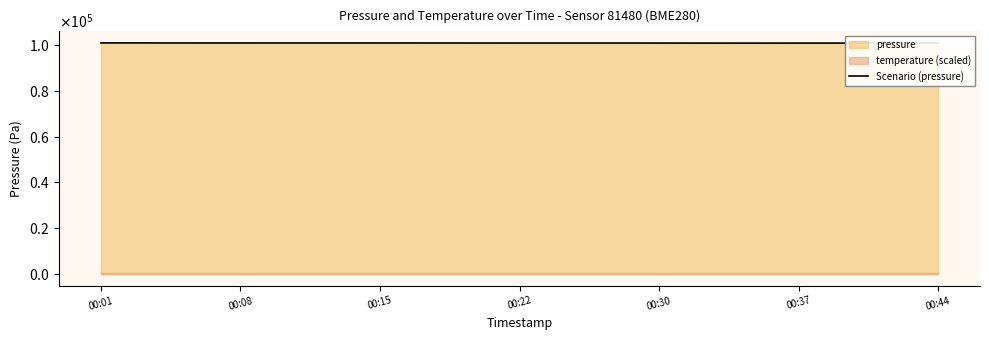

What is the greatest value displayed?

100889.0